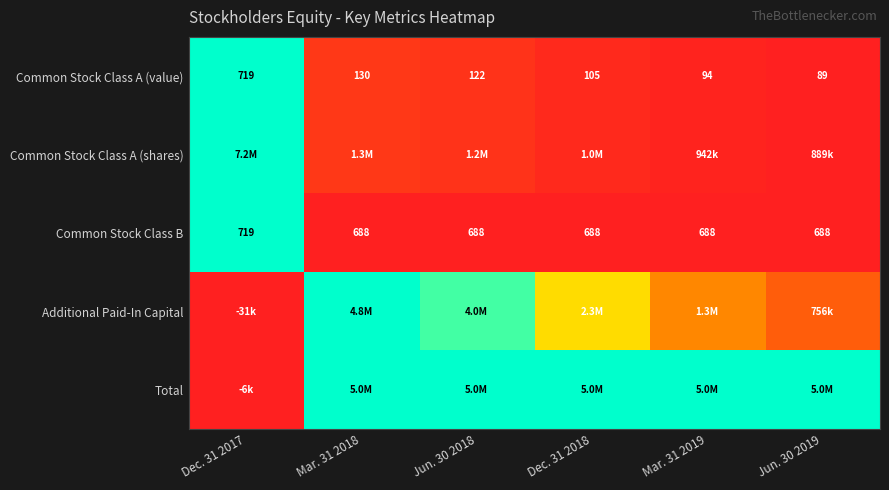

How many data points in Common Stock Class A (value) are less than 122?

3